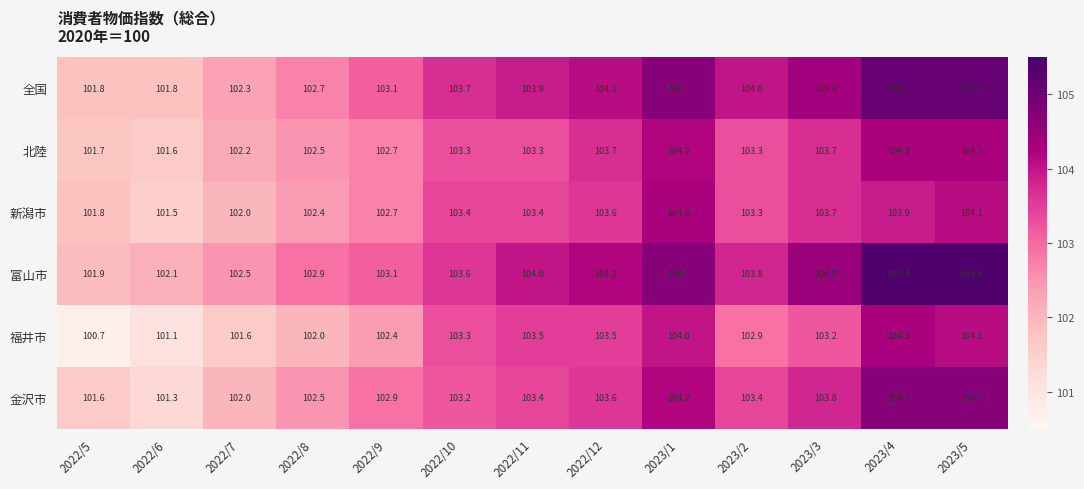

True or false: 福井市 has a value of 144.8 at 2023/1.

False